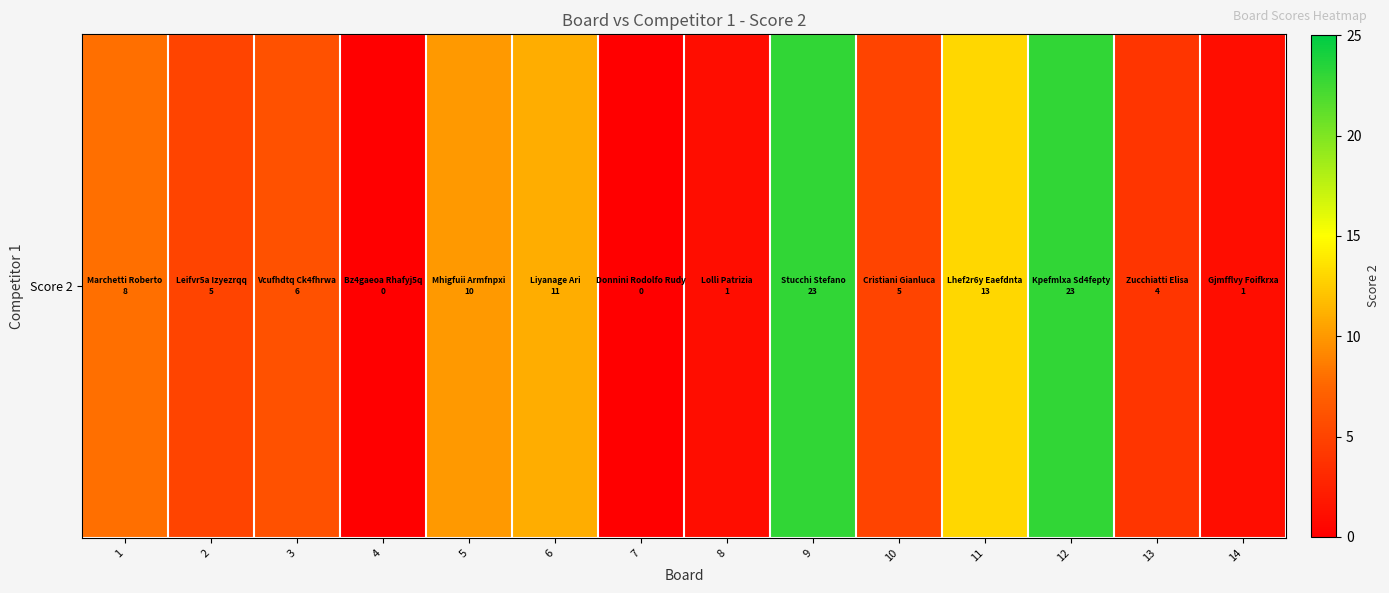

How many values are below 6?

7